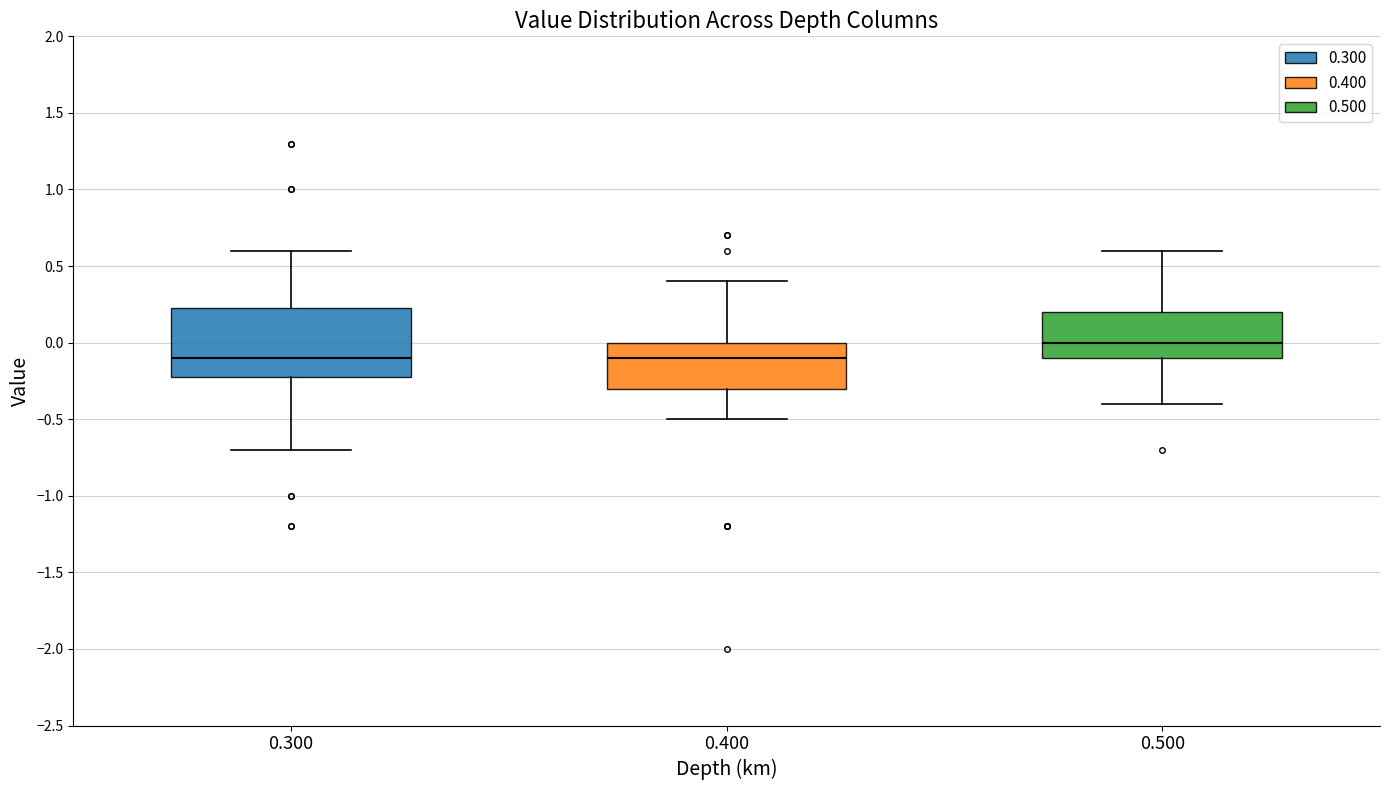

Where is the upper edge of the box at x = 0.400 on the y-axis? The values are not printed on the chart, so give them approximately, as read against the axis.

0.00